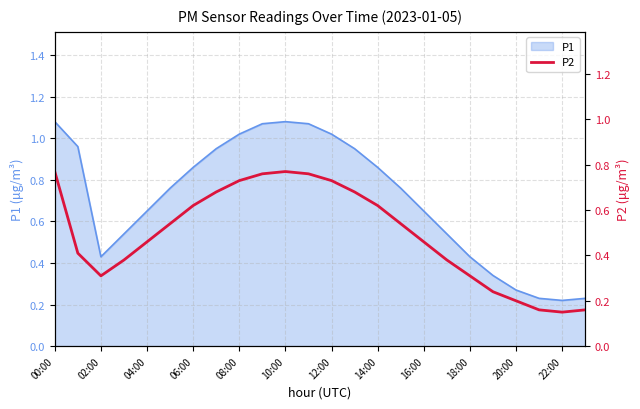

The value of P1 at 00:00 is 0.7. True or false?

False